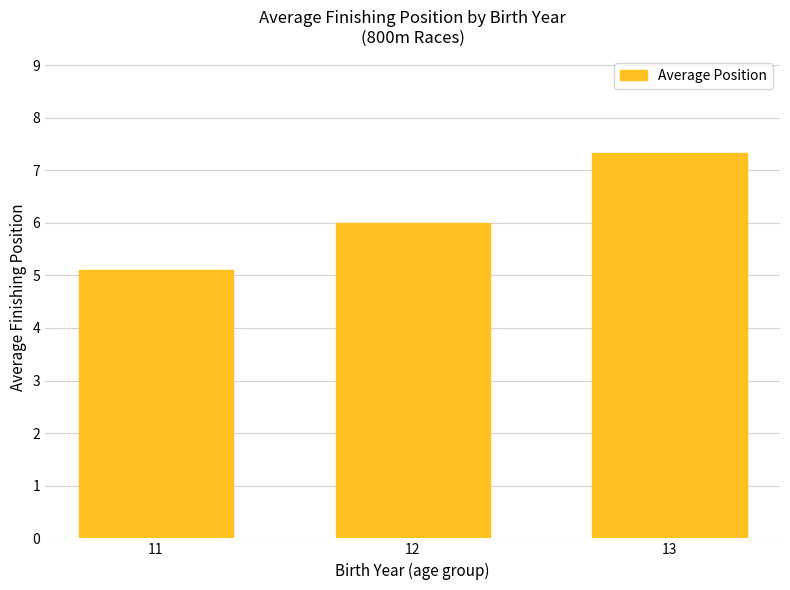

What value does the data have at 12?

6.0